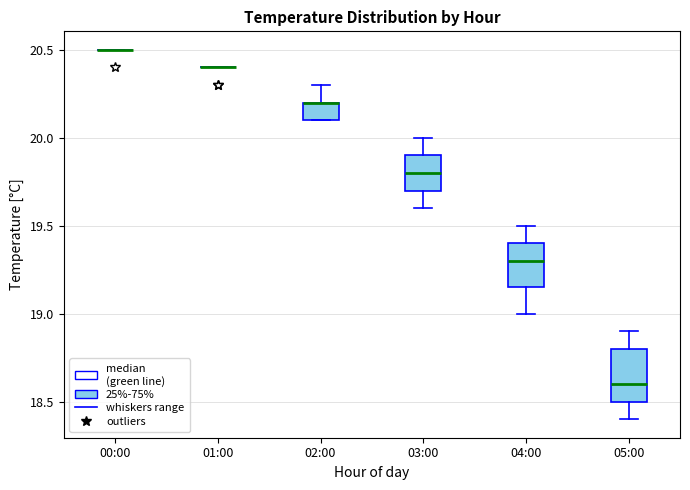

Reading left to right, read every box against the y-axis: the position of its median line, the range the box covers, and the ends of its whiskers. The values are not printed on the chart, so give them approximately, as read against the axis.

00:00: box collapsed to a line at 20.50, whiskers 20.50 to 20.50
01:00: box collapsed to a line at 20.40, whiskers 20.40 to 20.40
02:00: median 20.20 (drawn on the box's upper edge), box 20.10 to 20.20, whiskers 20.10 to 20.30
03:00: median 19.80, box 19.70 to 19.90, whiskers 19.60 to 20.00
04:00: median 19.30, box 19.15 to 19.40, whiskers 19.00 to 19.50
05:00: median 18.60, box 18.50 to 18.80, whiskers 18.40 to 18.90